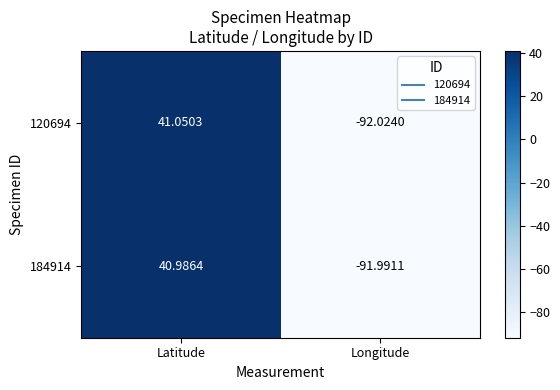

Which category has the highest value across all series?

Latitude